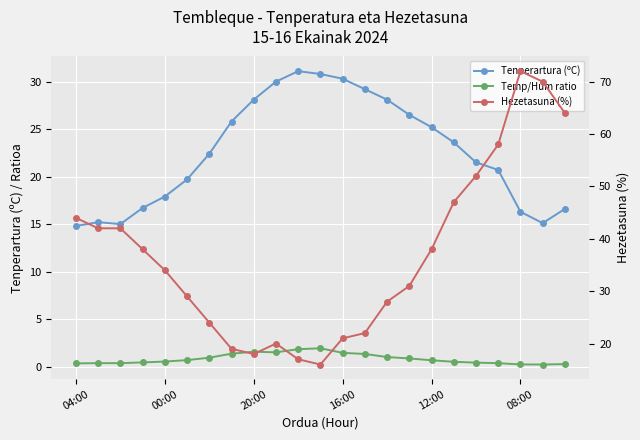

What are all the series names shown in the legend?

Tenperartura (ºC), Temp/Hum ratio, Hezetasuna (%)